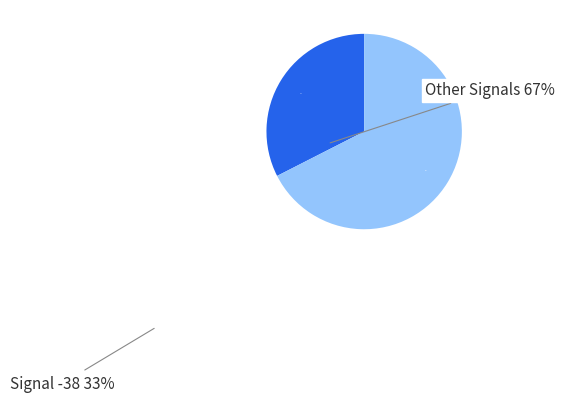

Does any single category account for the majority?

Yes